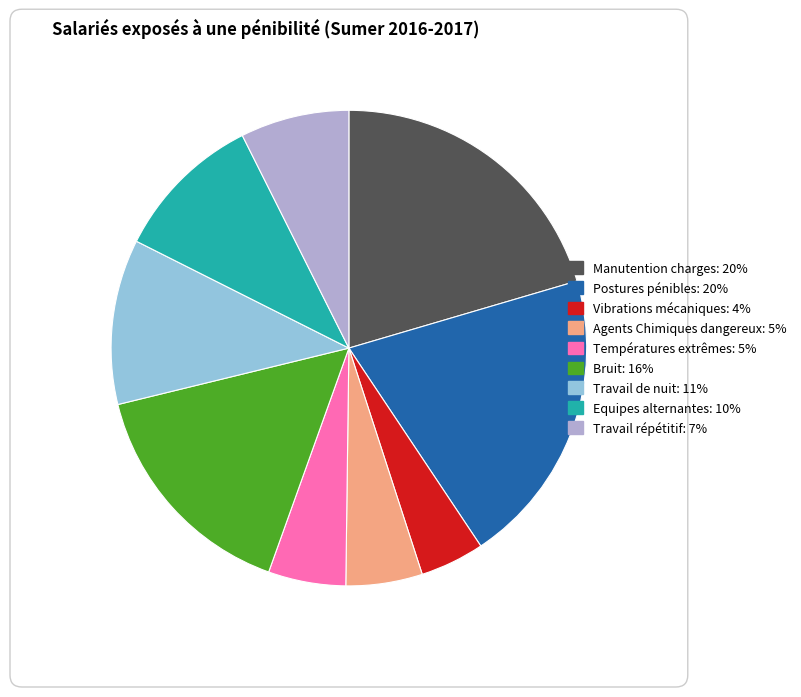

The Agents Chimiques dangereux slice represents 1% of the pie. True or false?

False